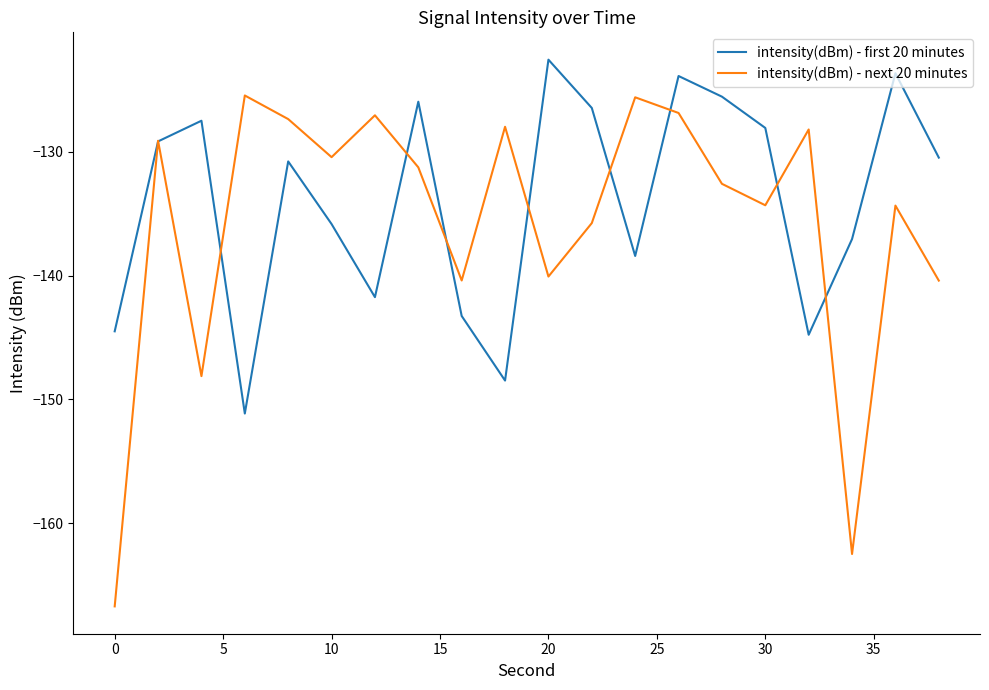

Which series has the widest spread of values?

intensity(dBm) - next 20 minutes